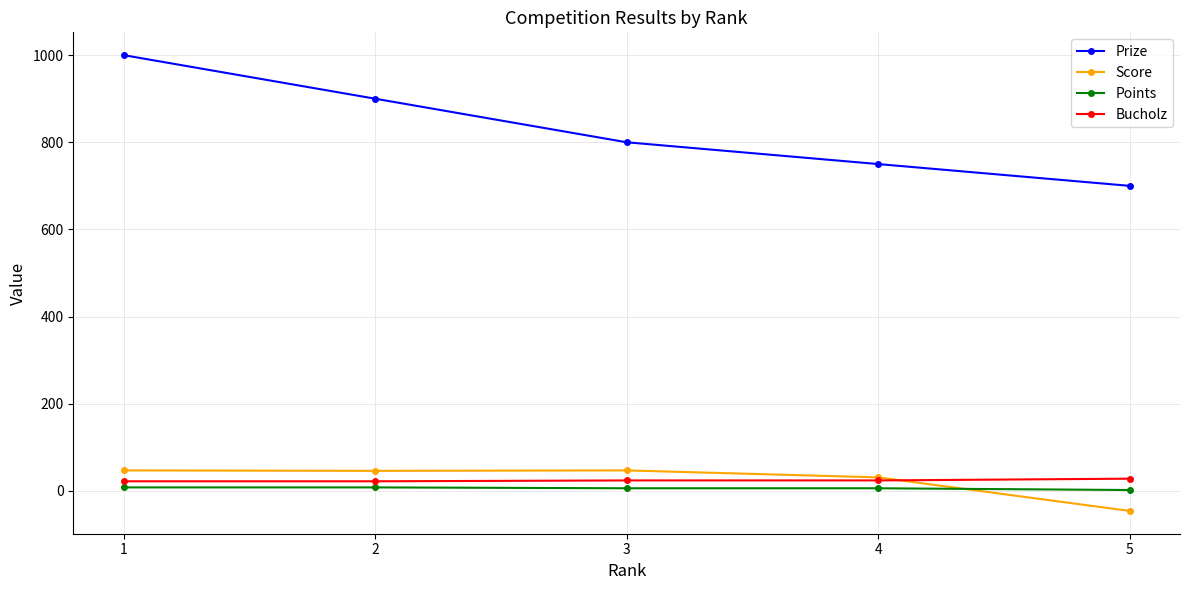

Between 3 and 5, which series saw the biggest shift?

Prize